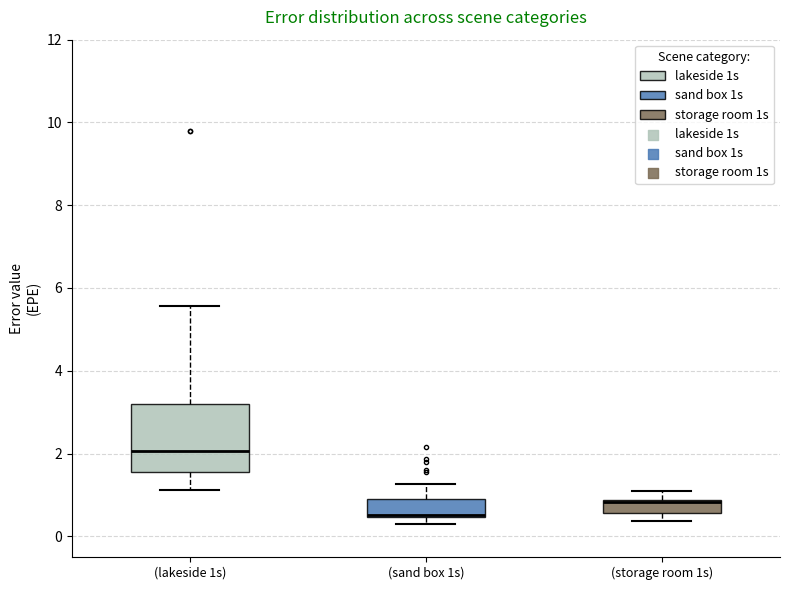

Reading left to right, transcribe this box plot: for each box, give where its median line is, the range the box spans, and where its two whiskers end, as read against the y-axis. The values are not printed on the chart, so give them approximately, as read against the axis.

(lakeside 1s): median 2.0, box 1.6 to 3.2, whiskers 1.2 to 5.6
(sand box 1s): median 0.6, box 0.4 to 0.8, whiskers 0.2 to 1.2
(storage room 1s): median 0.8, box 0.6 to 0.8, whiskers 0.4 to 1.2